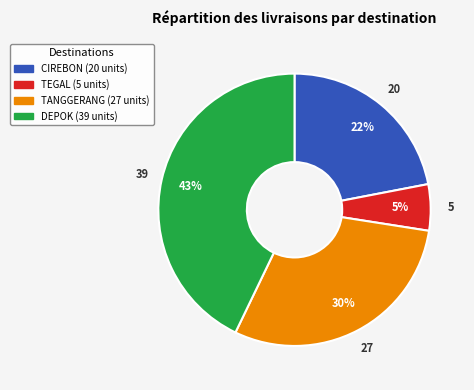

To the nearest percent, what is the average slice percentage?

25%